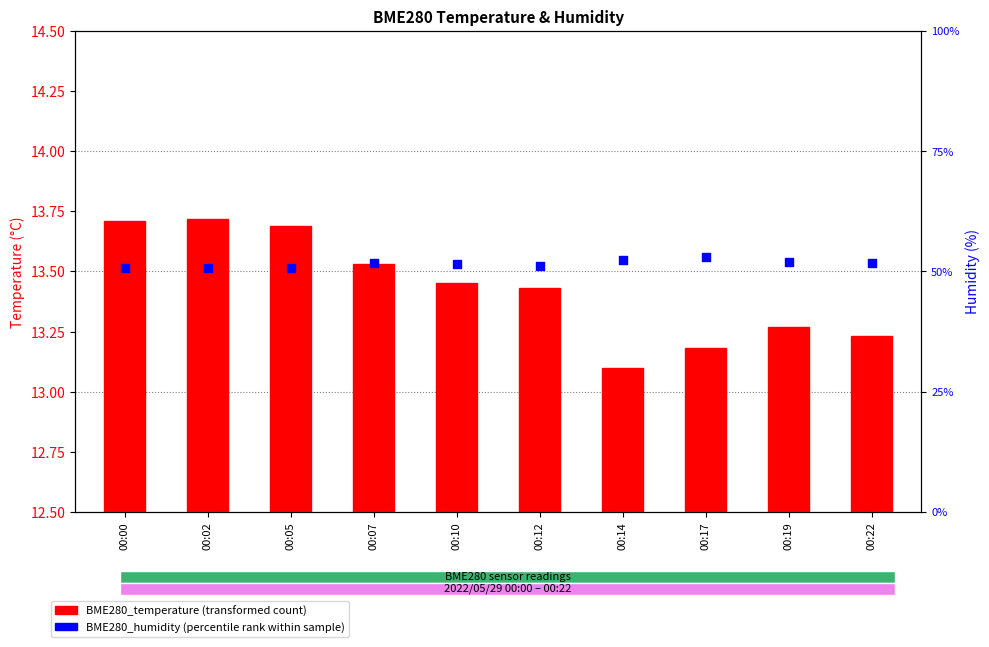

At how many categories does at least one series exceed 27?

10